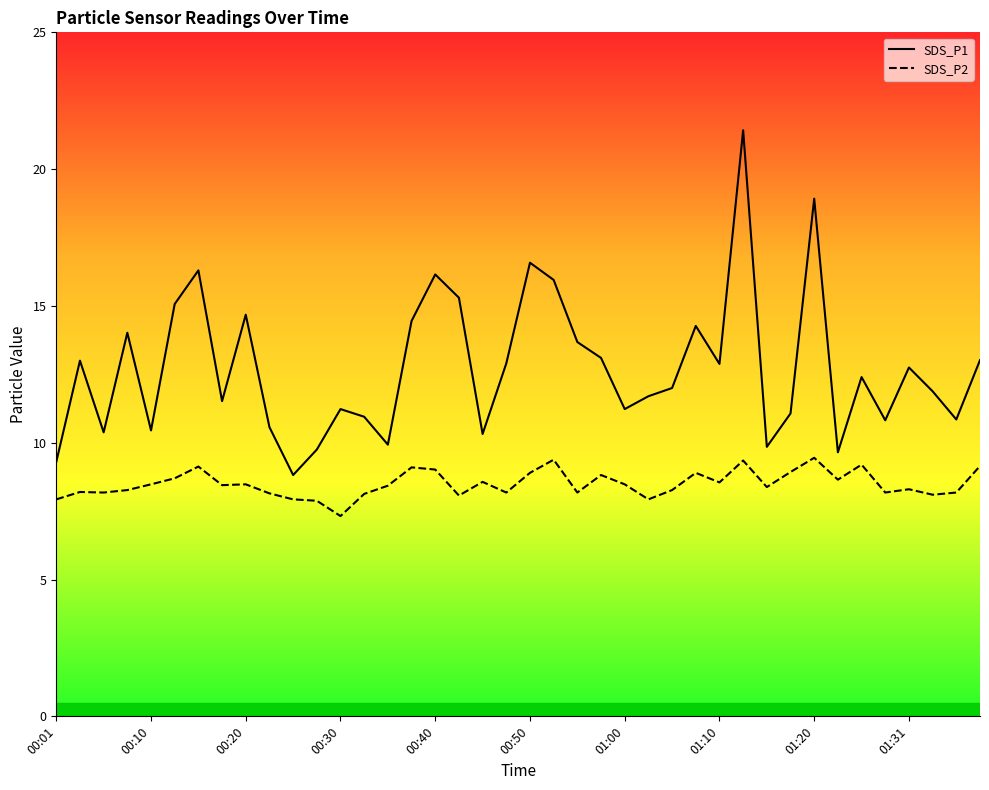

What is the sum of all SDS_P1 values?

509.1